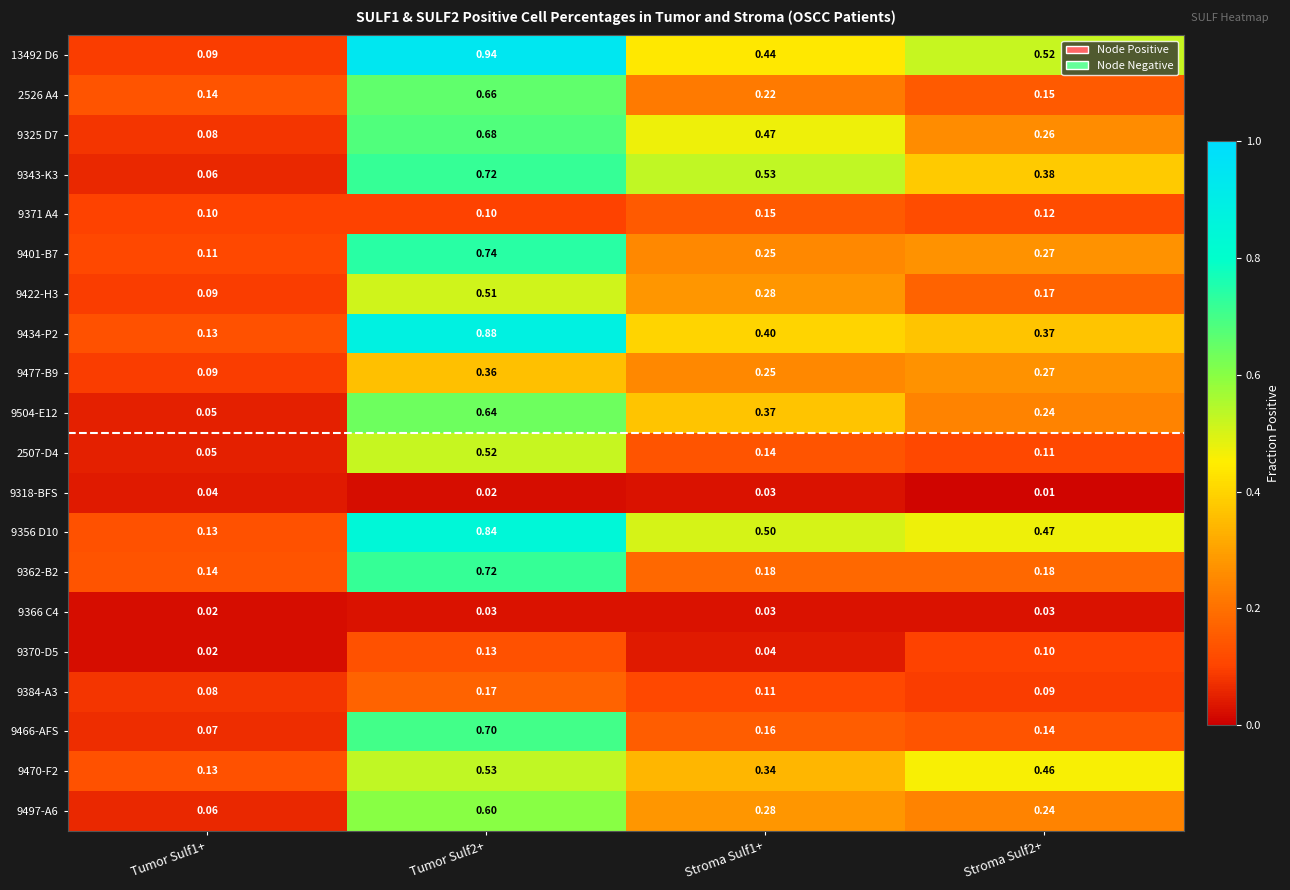

What is the difference between the highest and lowest values at Tumor Sulf1+?

0.1